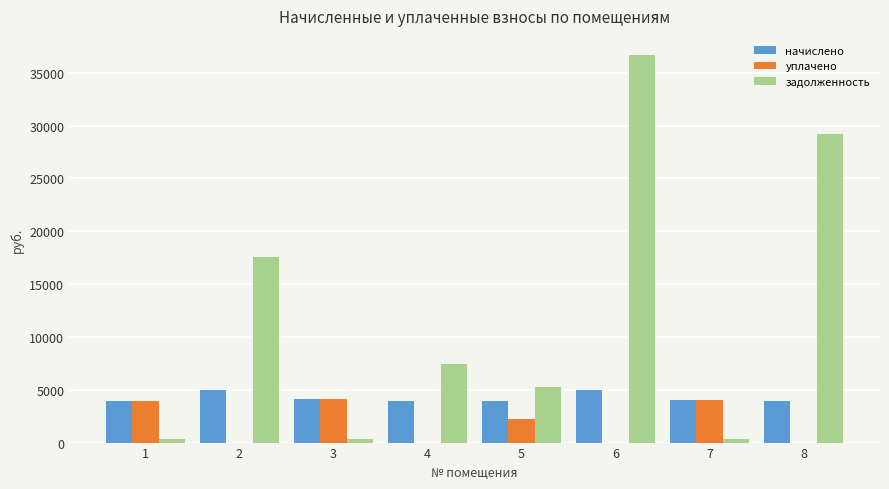

Is it true that уплачено equals 2579.9 at 8?

False